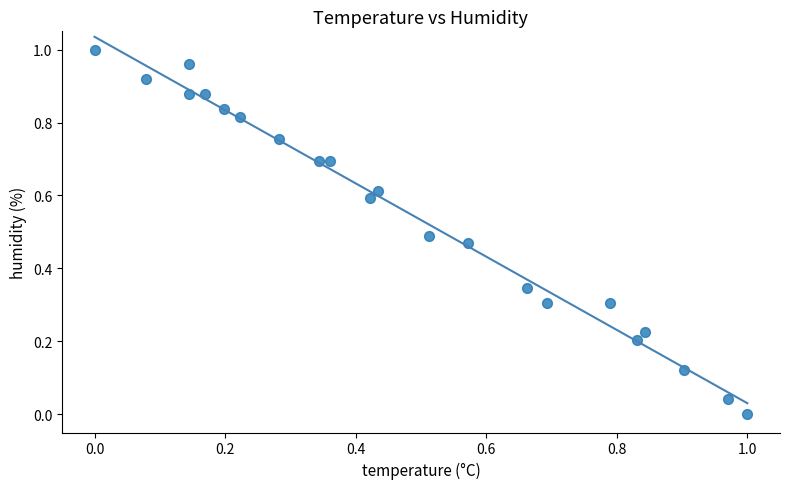

How many data points are displayed?

22